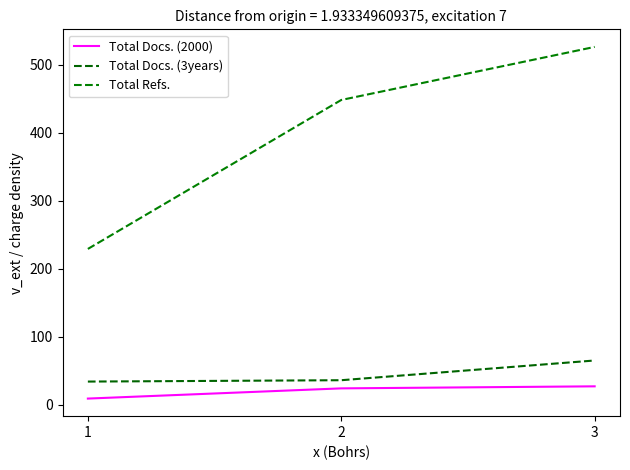

How many categories are shown in the chart?

3